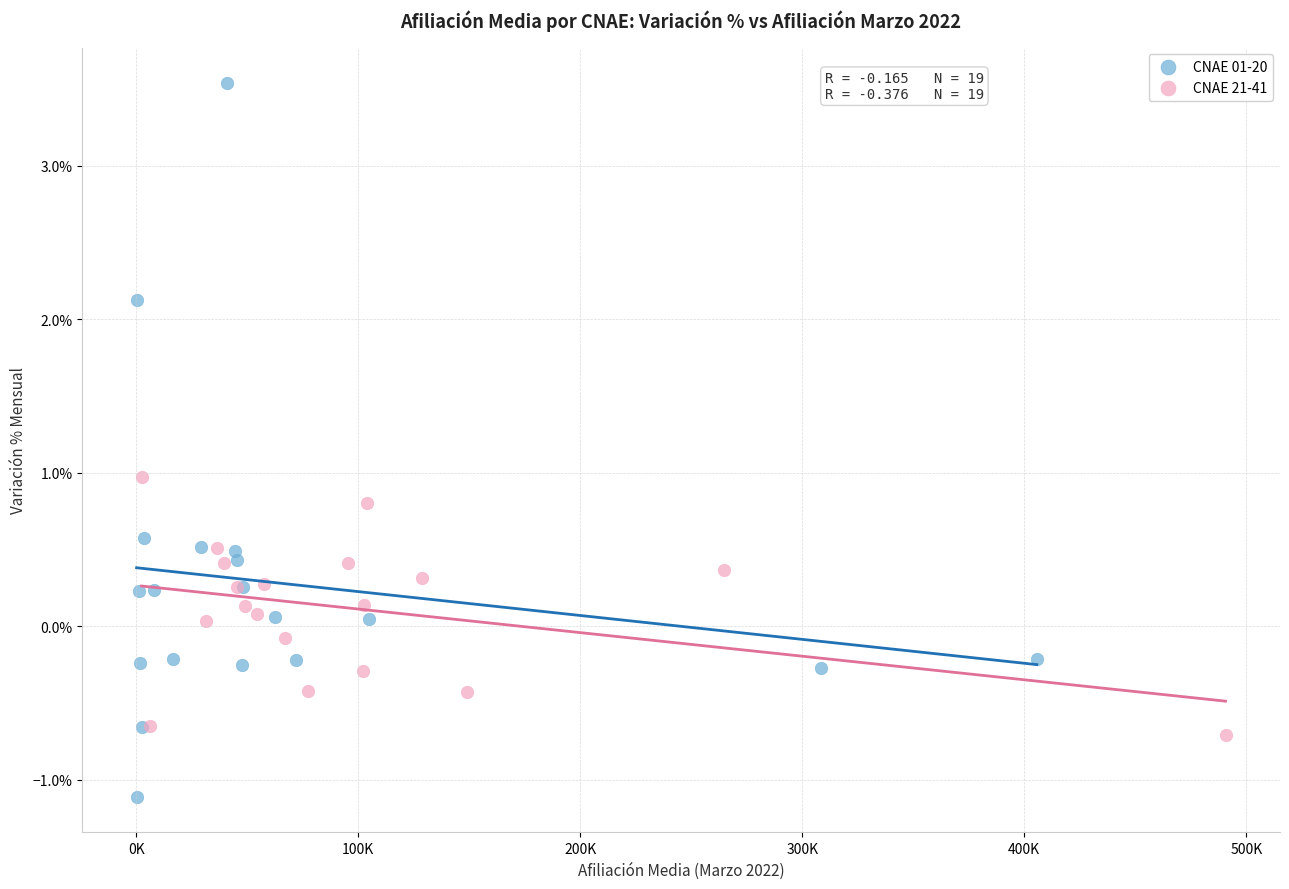

Which series has the widest spread of Y values?

CNAE 01-20